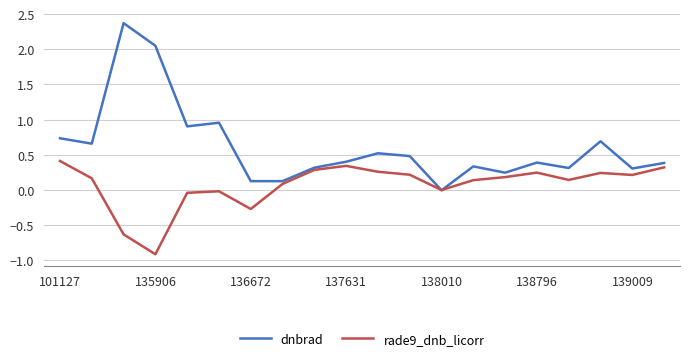

What is the maximum value shown in the chart?

2.4